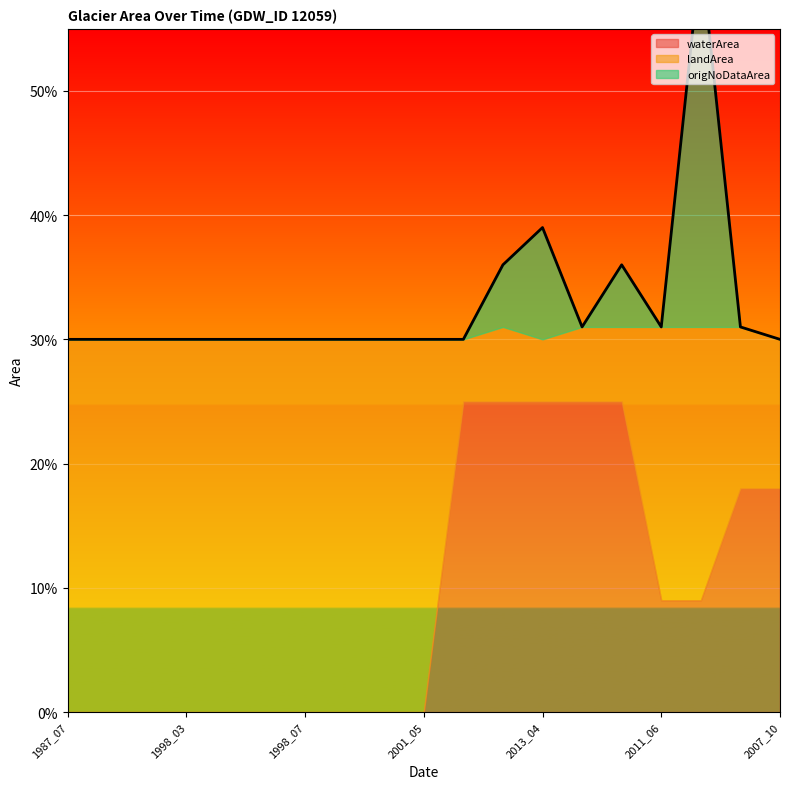

What position from the right is 2001_03?

12